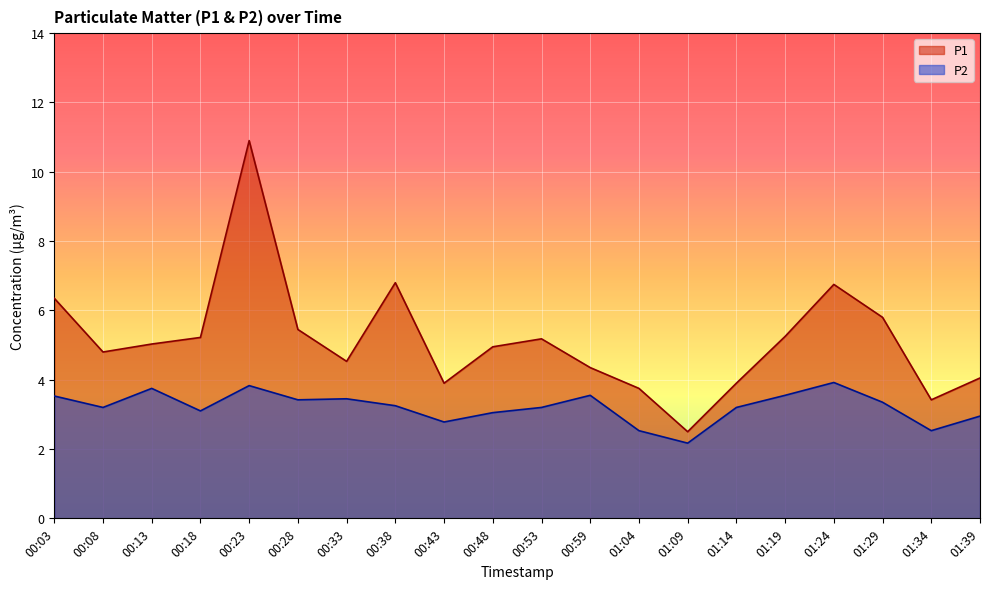

What is the value of the P2 point at the 10th from the left?

3.0